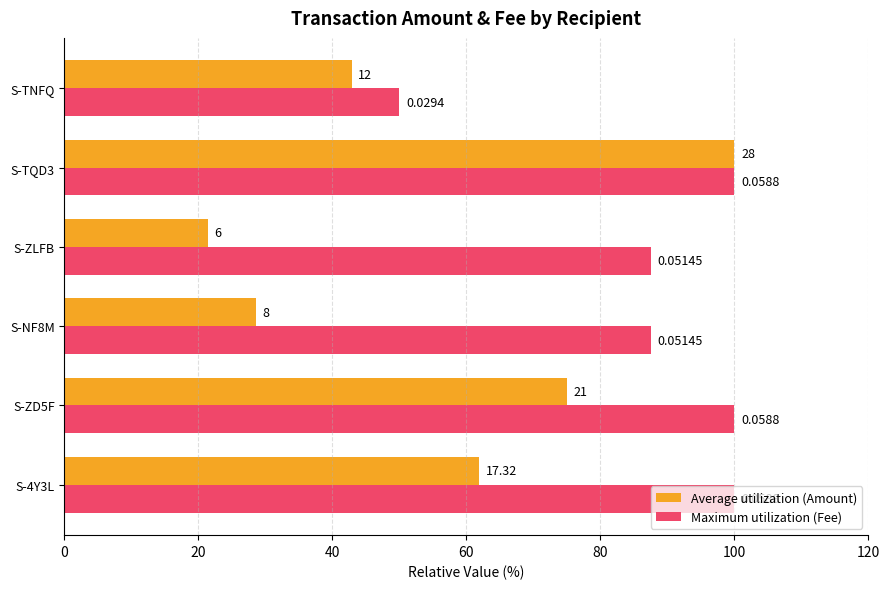

Which series has the largest total across all categories?

Maximum utilization (Fee)